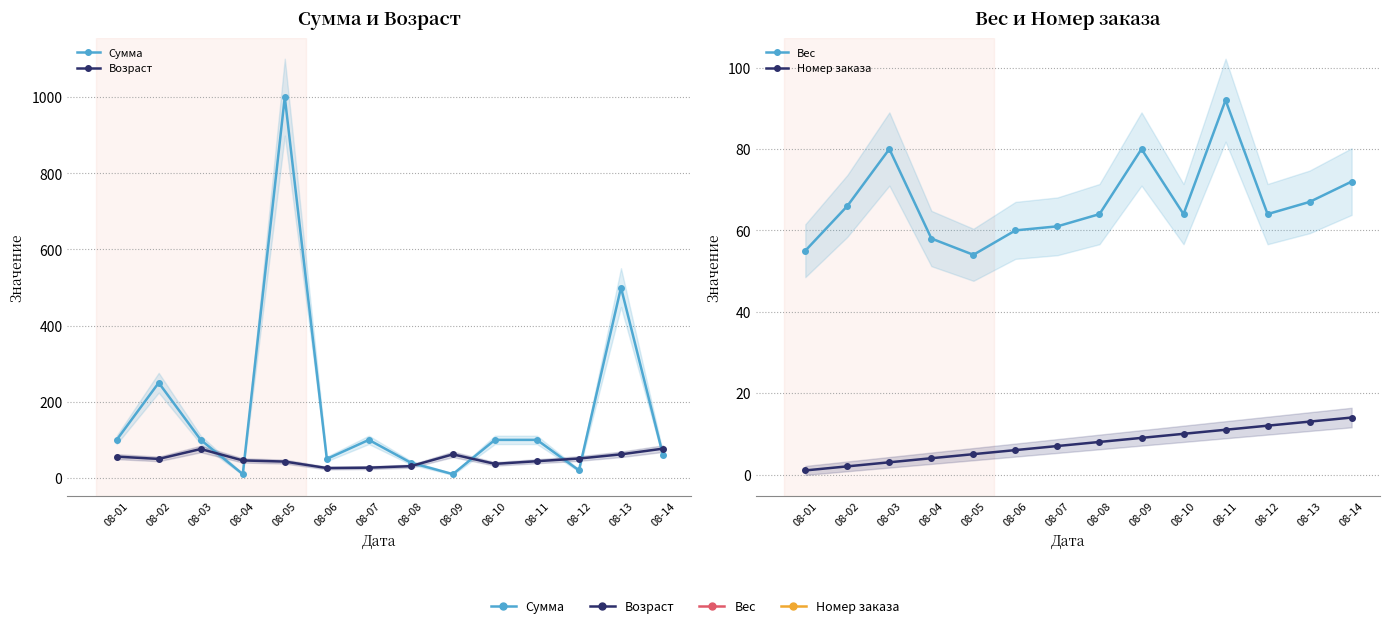

Is this an area chart (filled region under the line)?

No